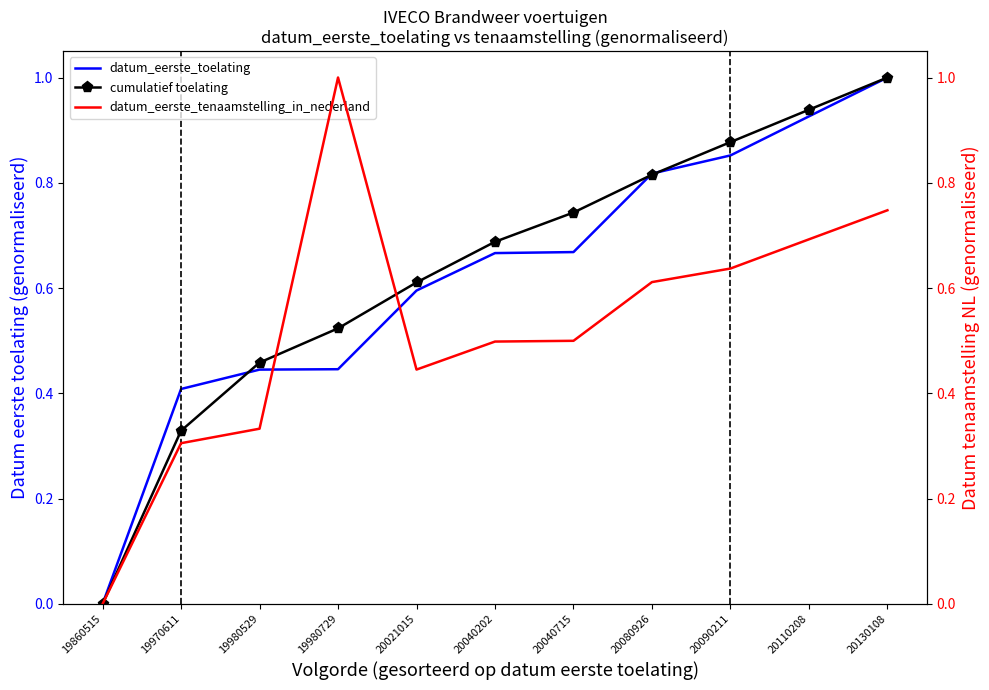

Reading left to right, transcribe all the data shown in this chart.

datum_eerste_toelating: 0.0	0.4	0.4	0.4	0.6	0.7	0.7	0.8	0.9	0.9	1.0
cumulatief toelating: 0.0	0.3	0.5	0.5	0.6	0.7	0.7	0.8	0.9	0.9	1.0
datum_eerste_tenaamstelling_in_nederland: 0.0	0.3	0.3	1.0	0.4	0.5	0.5	0.6	0.6	0.7	0.7